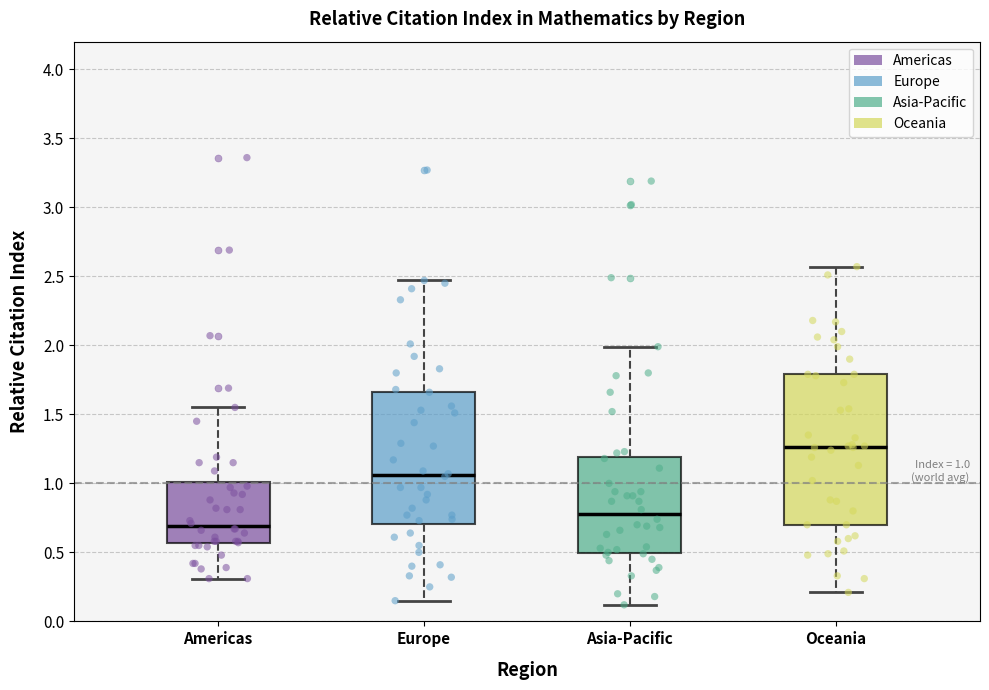

Comparing the boxes themselves (not the whiskers), which one is the tallest?

Oceania